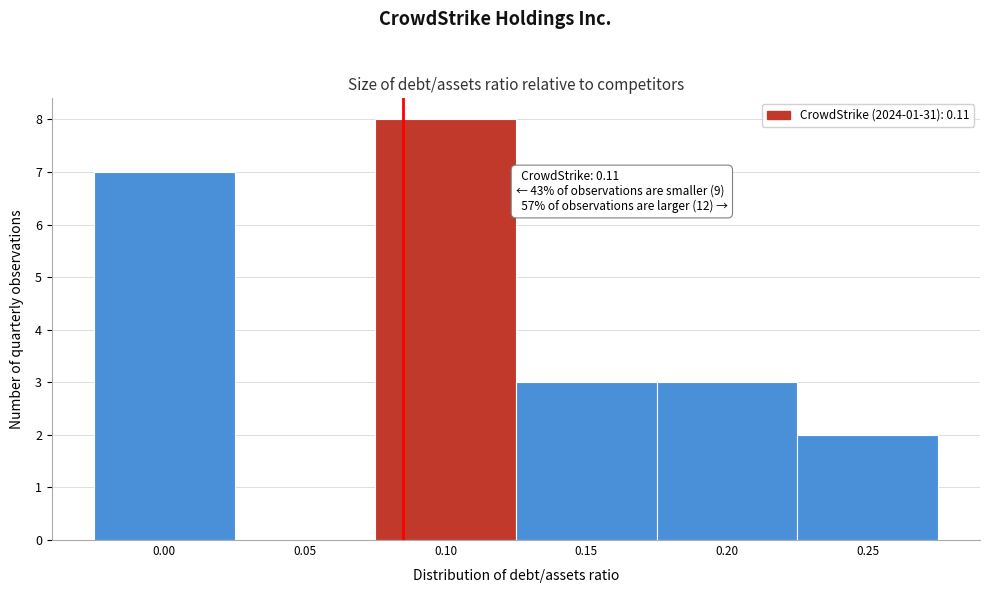

Reading right to left, transcribe all the data shown in this chart.

0.25=2	0.20=3	0.15=3	0.10=8	0.05=0	0.00=7